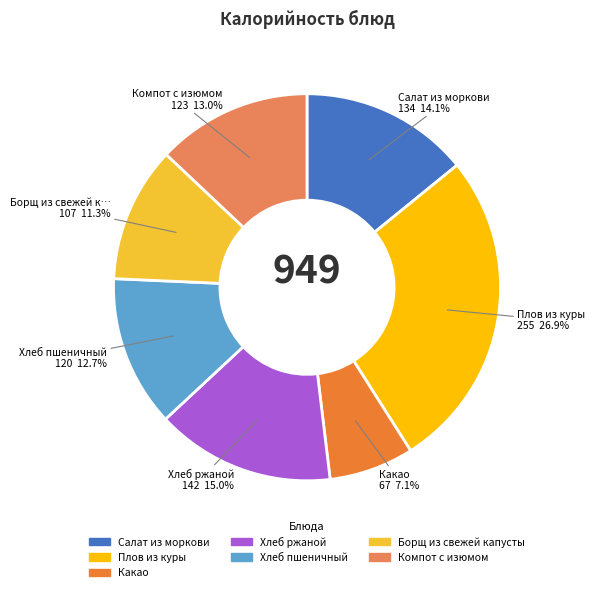

Count the number of slices in the pie.

7